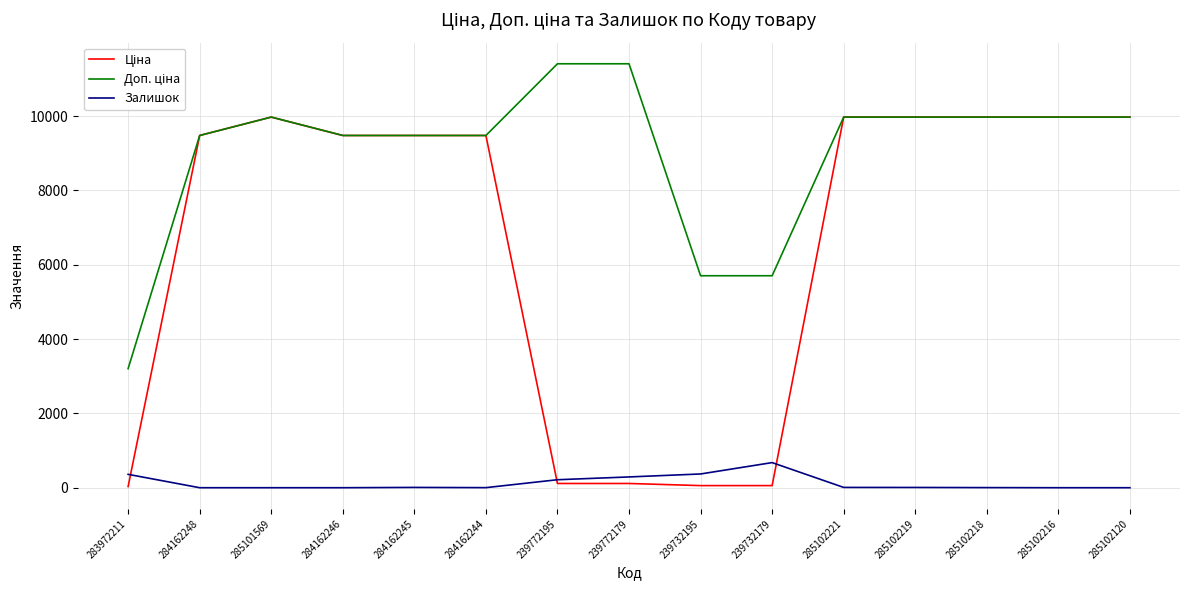

What is the maximum value shown in the chart?

11410.0